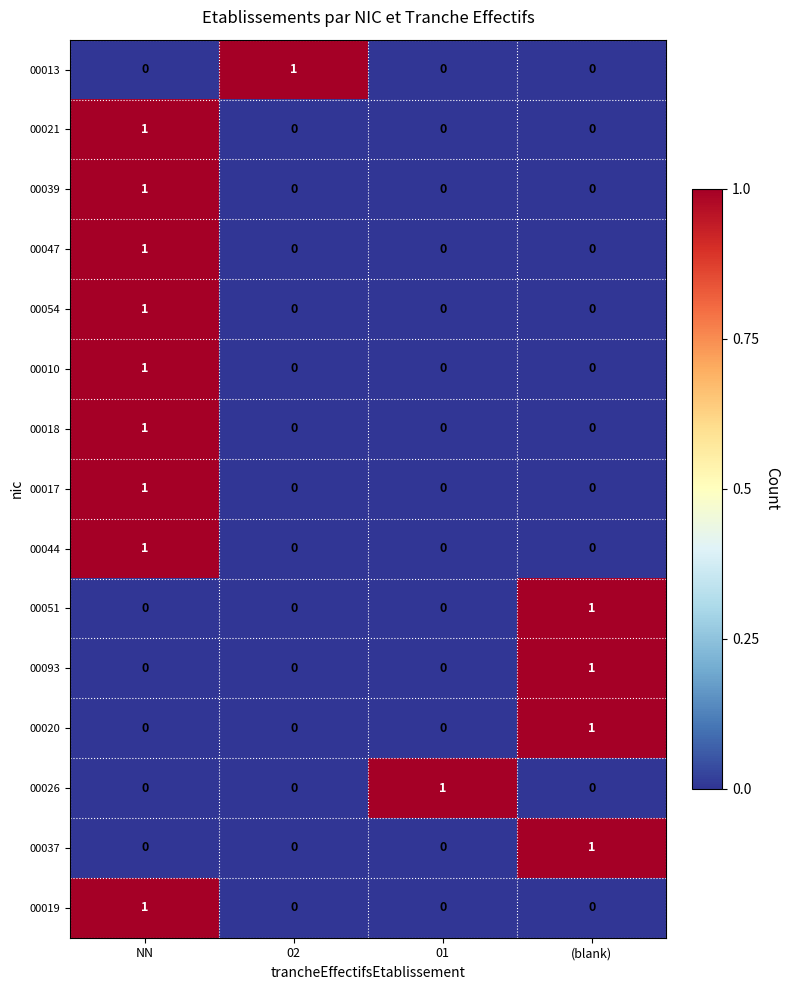

The value of 00018 at 02 is 0. True or false?

True